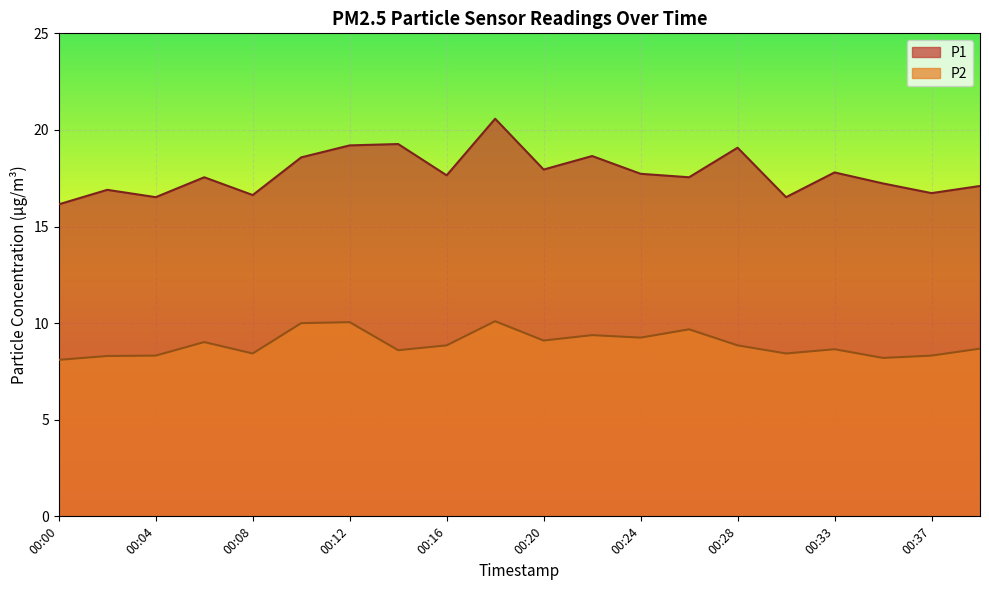

What are all the series names shown in the legend?

P1, P2